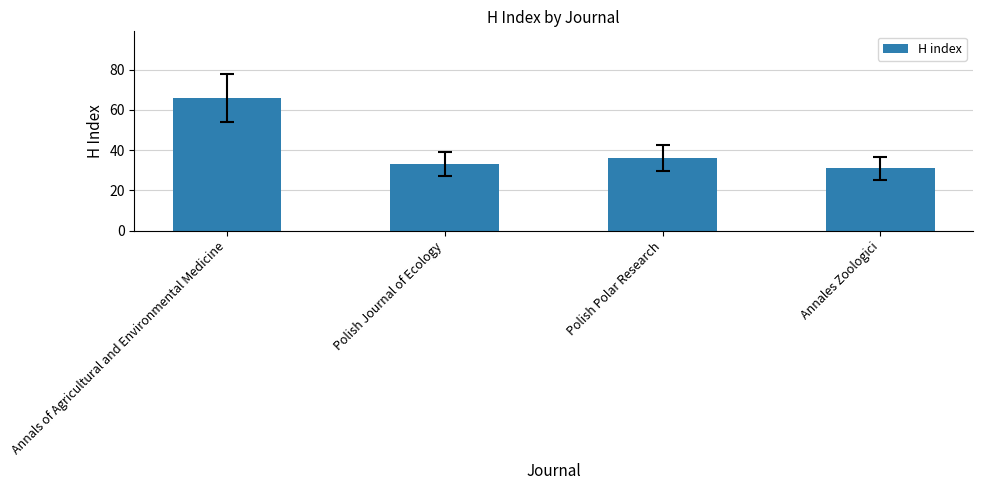

The chart shows a value of 36 at Polish Polar Research. True or false?

True